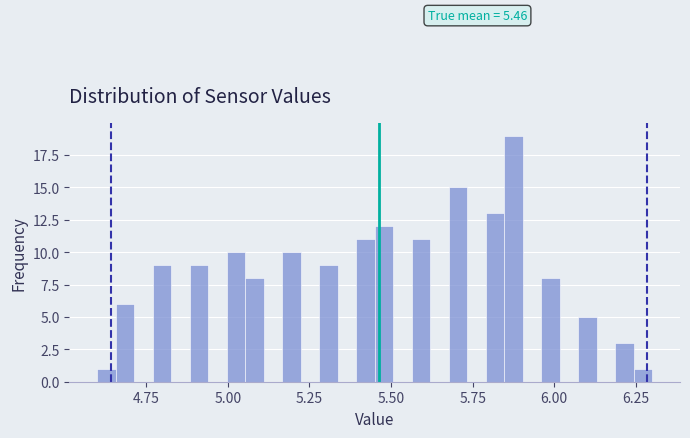

Read against the x-axis, roughly where is the centre of the tallest bar?

5.90